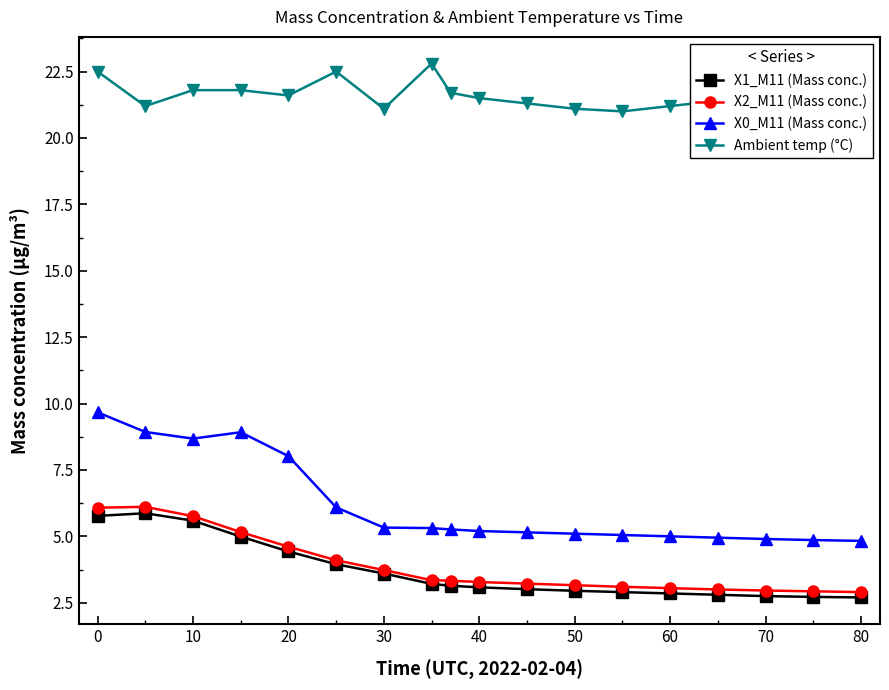

How many data points does each series have?

18